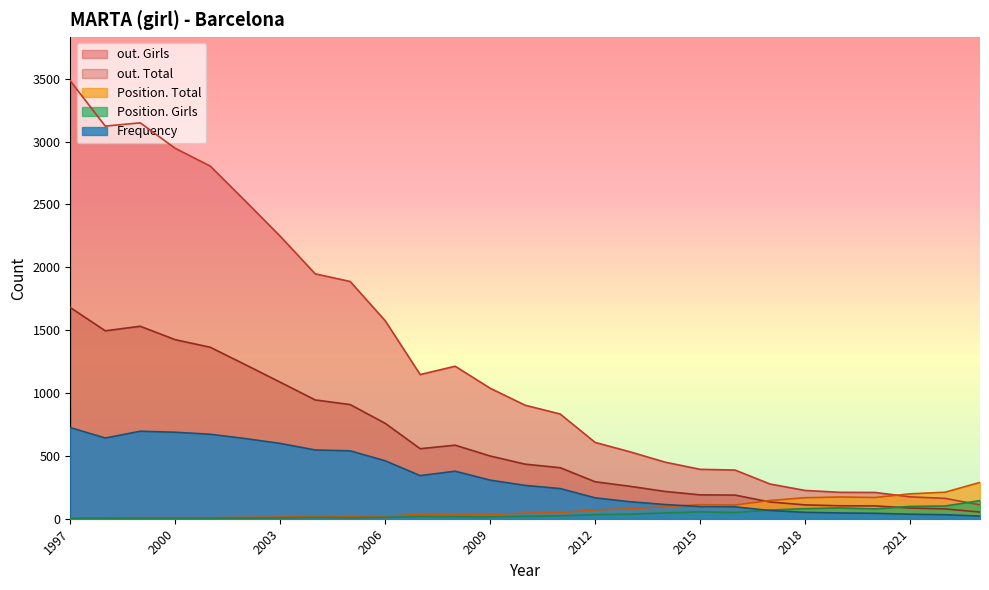

How many lines are shown in the chart?

5